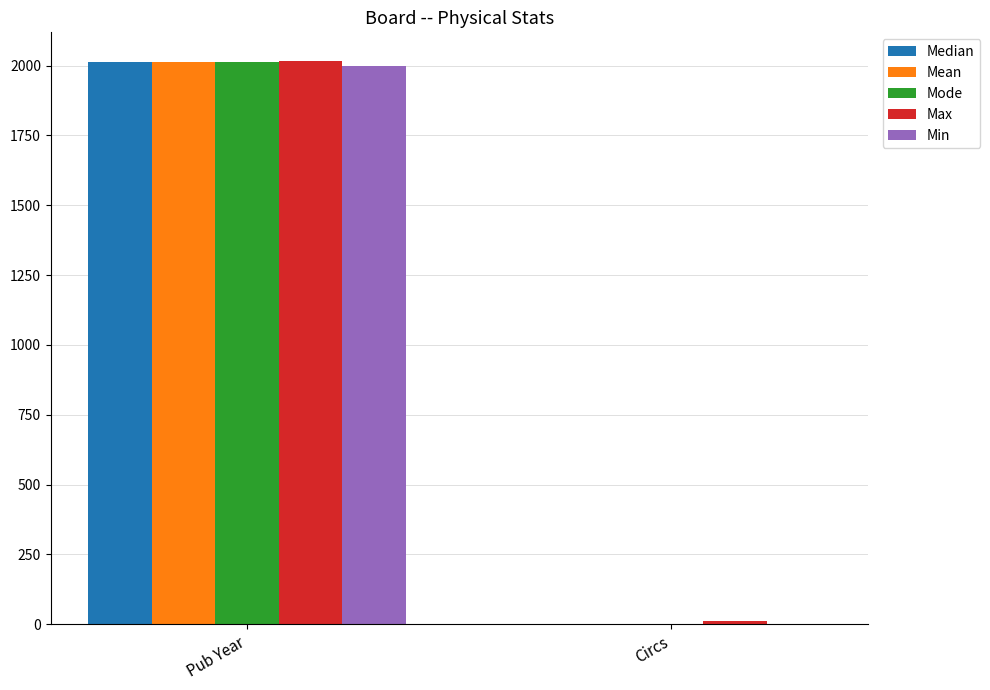

Reading left to right, what are all the values shown in this chart?

Median: 2011	0
Mean: 2011	2
Mode: 2011	0
Max: 2018	13
Min: 2000	0